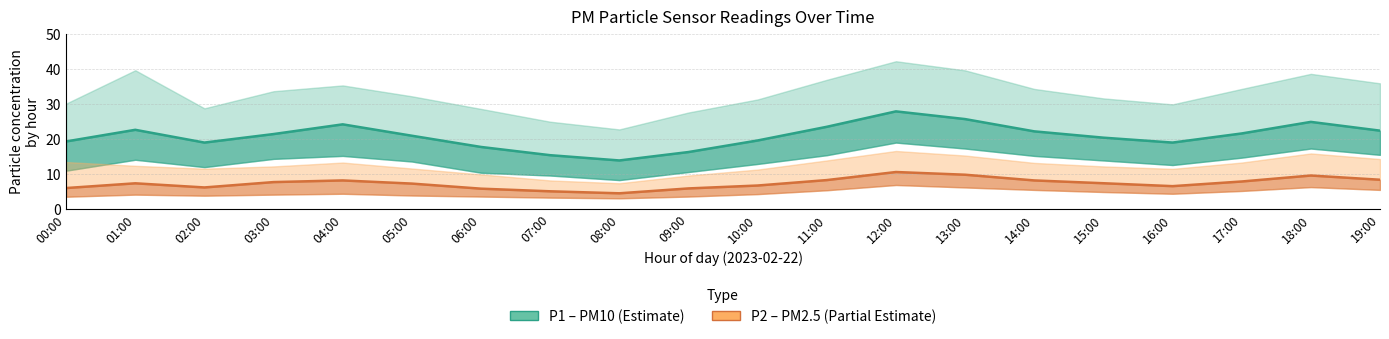

How many data points in P1 (PM10) are above 21?

10